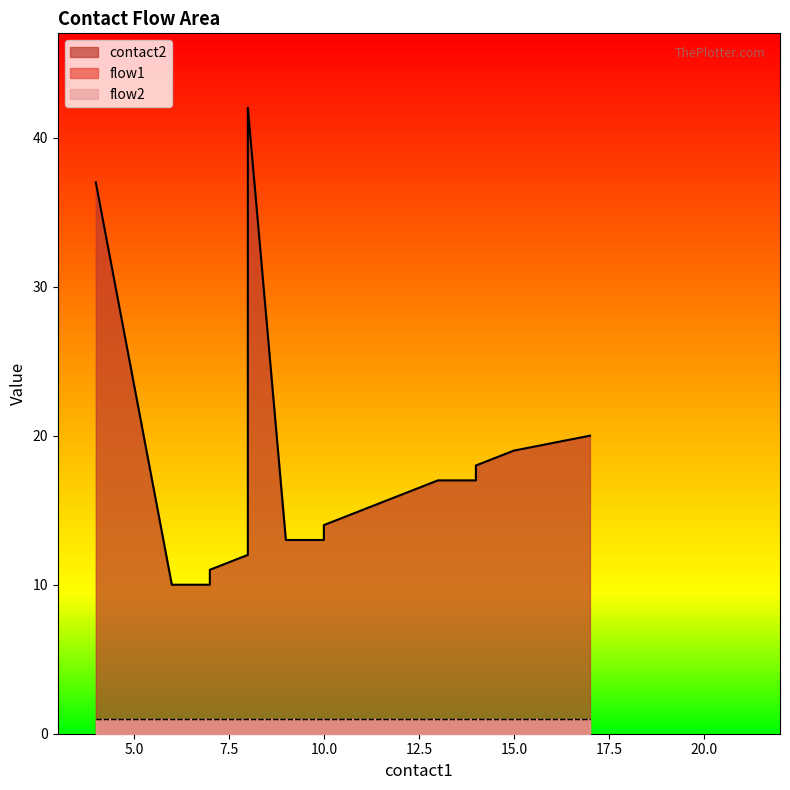

The value of flow2 at 8 is 1. True or false?

True